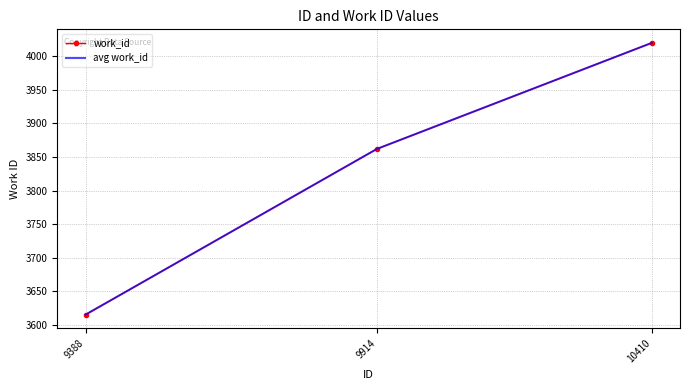

What is the difference between the work_id values at 10410 and 9388?

405